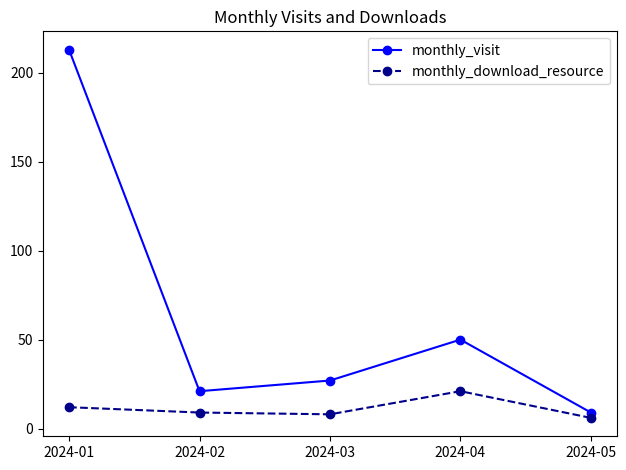

Rank the series by their maximum value, from lowest to highest.

monthly_download_resource, monthly_visit